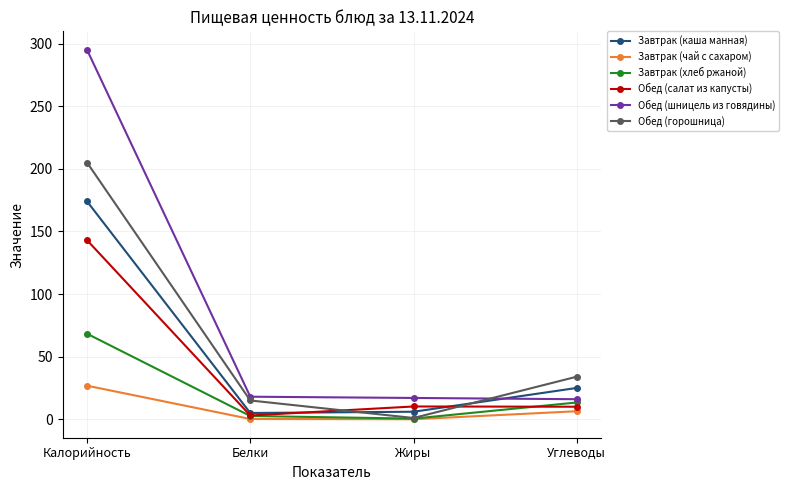

What is the highest value of the Завтрак (каша манная) series?

174.0